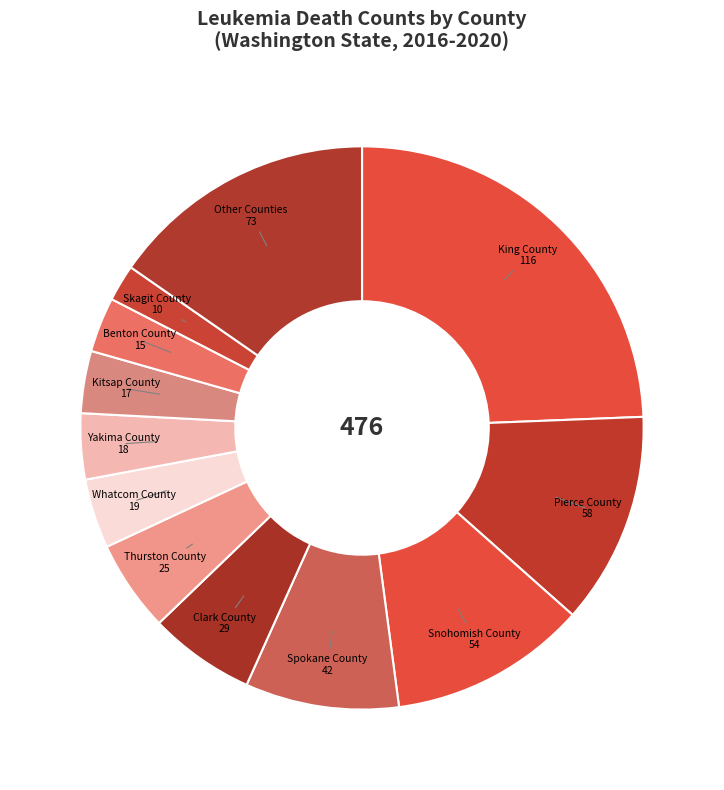

Approximately how many times larger is the value at Skagit County compared to Clark County?

0.3